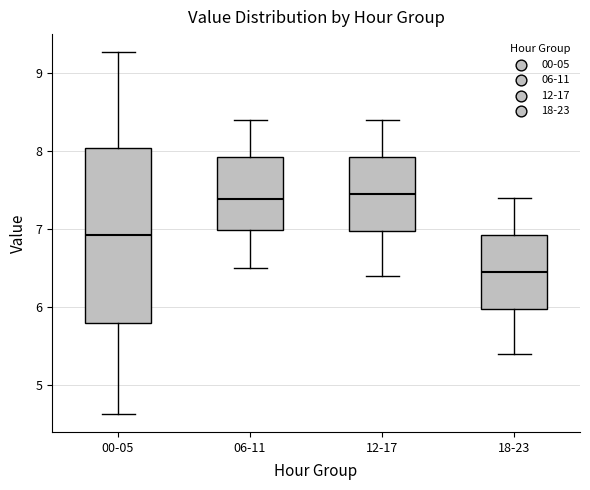

Which box has the lowest median line?

18-23